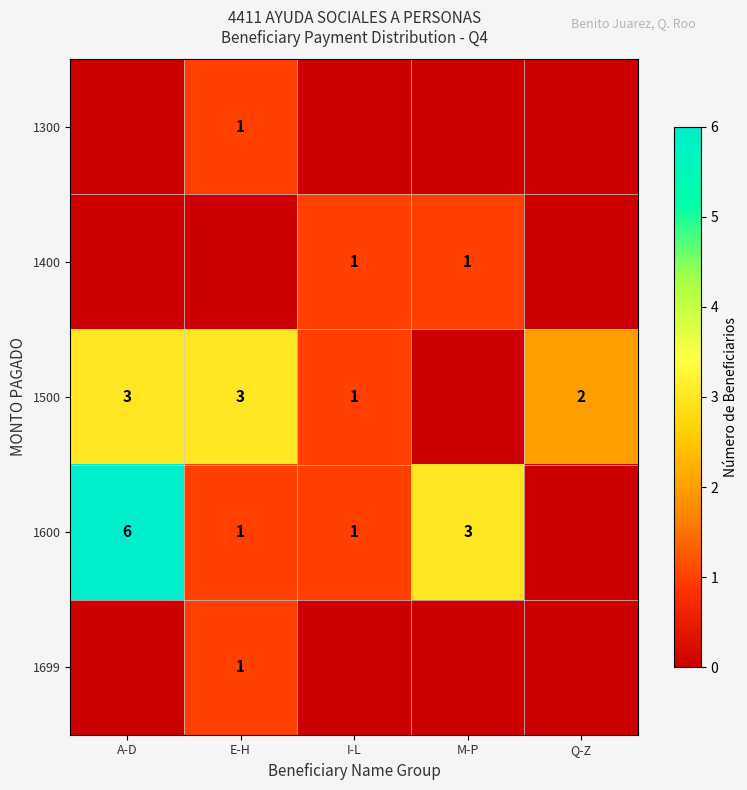

The value of 1500 at E-H is 4. True or false?

False